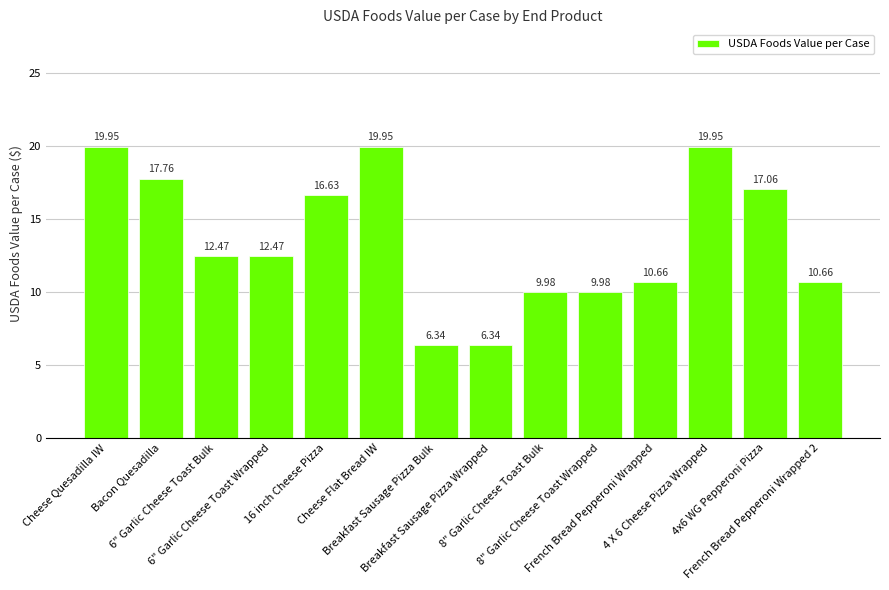

What is the average value?

13.6